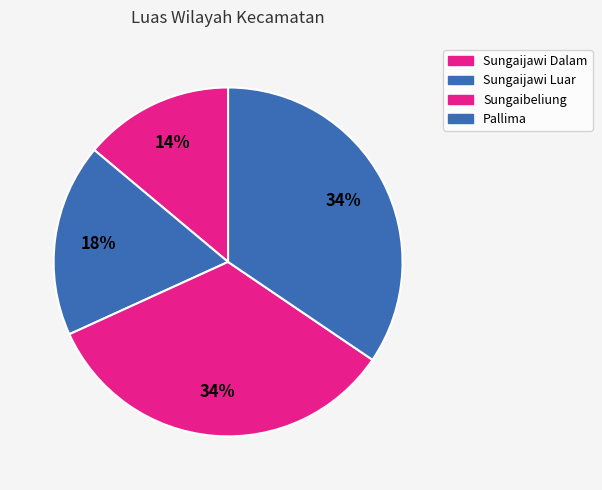

How many slices are in this pie chart?

4